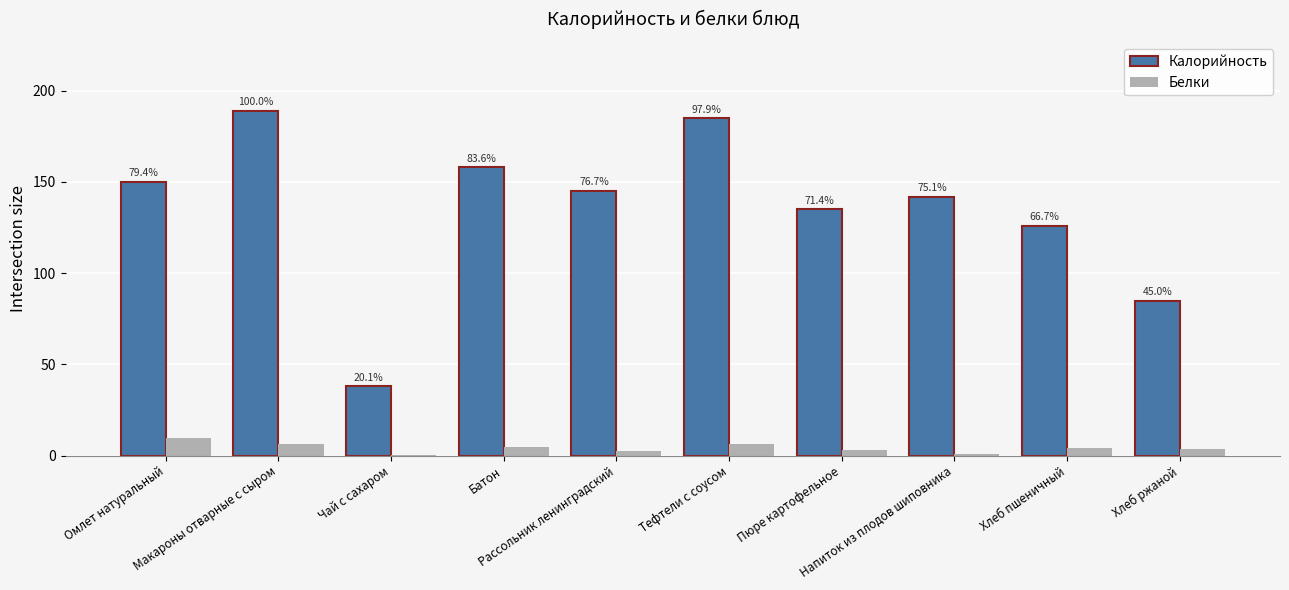

Which category has the lowest value in the Белки series?

Чай с сахаром